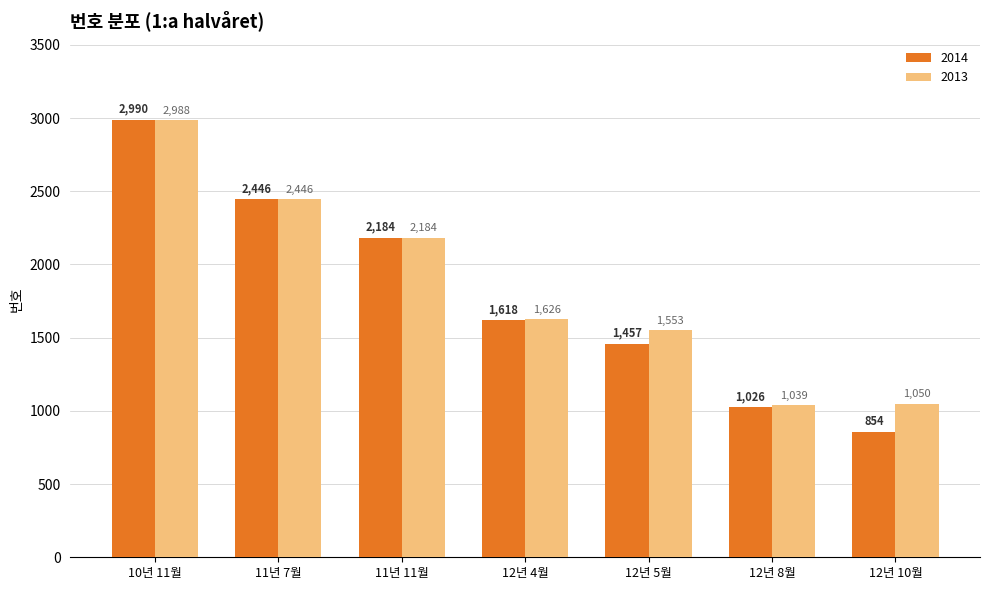

Rank the series by their average value, from highest to lowest.

2013, 2014